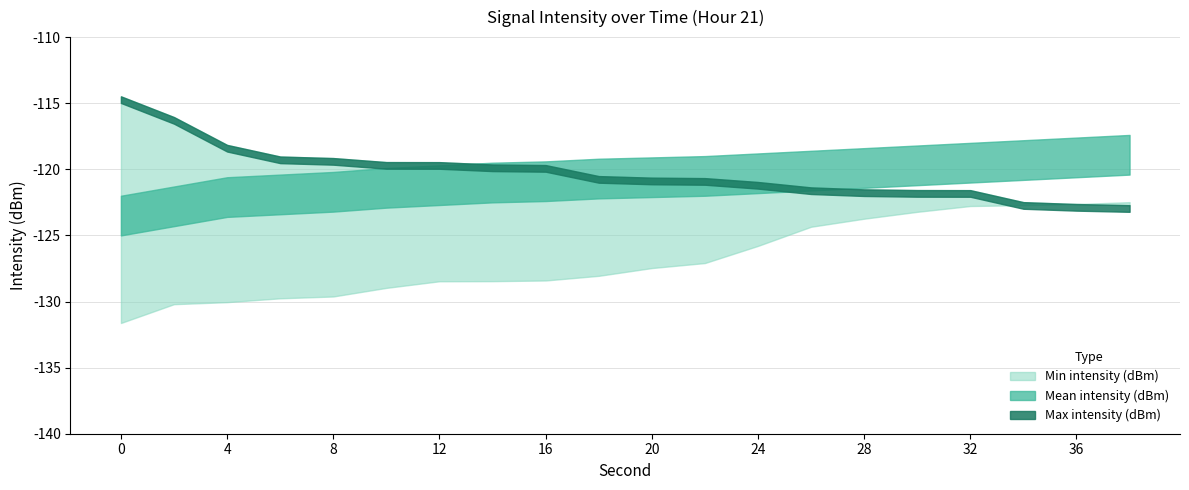

What is the difference between the Max intensity (dBm) values at 24 and 32?

0.6